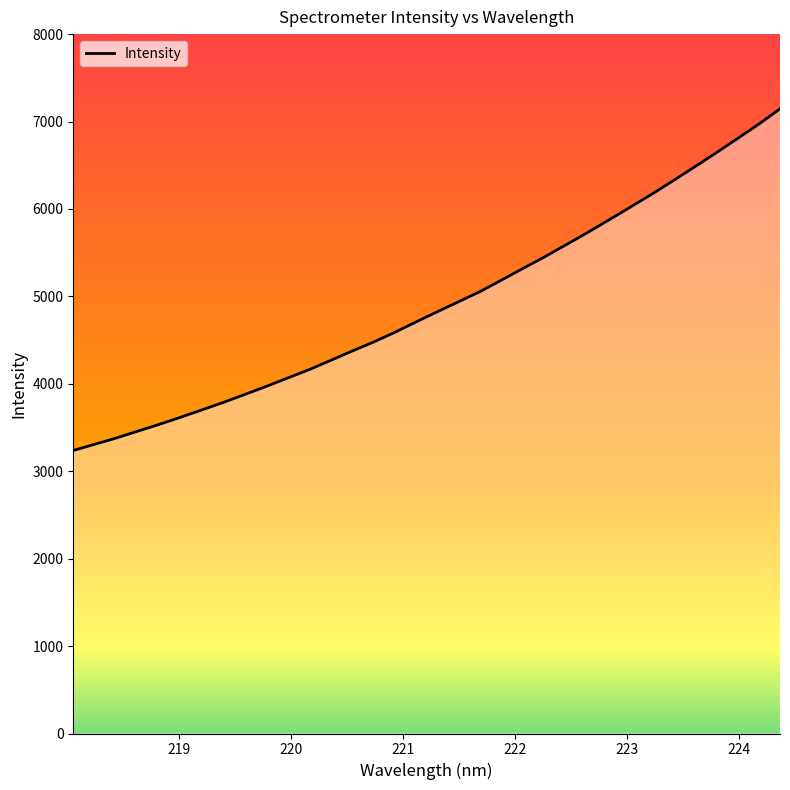

What is the minimum value shown in the chart?

3237.4